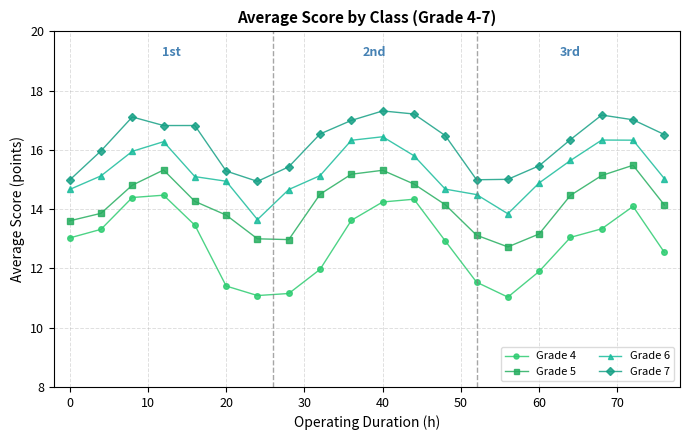

Reading left to right, extract all data points from this chart.

Grade 4: 13.0	13.3	14.4	14.5	13.5	11.4	11.1	11.2	12.0	13.6	14.2	14.3	12.9	11.5	11.0	11.9	13.0	13.3	14.1	12.5
Grade 5: 13.6	13.9	14.8	15.3	14.3	13.8	13.0	13.0	14.5	15.2	15.3	14.8	14.2	13.1	12.7	13.2	14.5	15.1	15.5	14.1
Grade 6: 14.7	15.1	16.0	16.3	15.1	14.9	13.6	14.7	15.1	16.3	16.4	15.8	14.7	14.5	13.8	14.9	15.6	16.3	16.3	15.0
Grade 7: 15.0	16.0	17.1	16.8	16.8	15.3	14.9	15.4	16.5	17.0	17.3	17.2	16.5	15.0	15.0	15.5	16.3	17.2	17.0	16.5